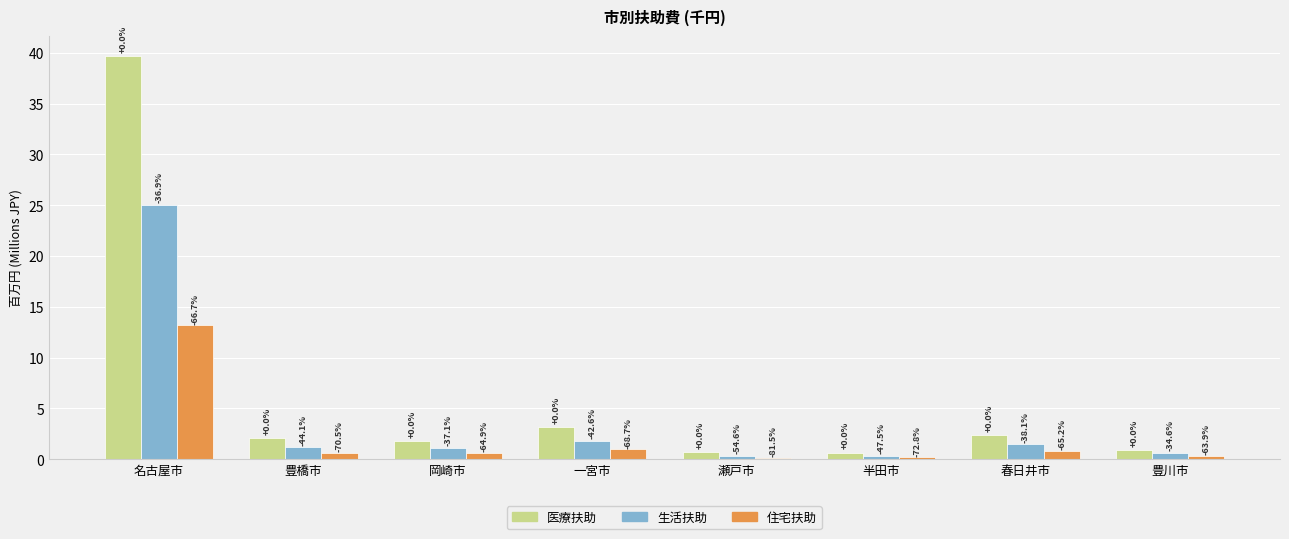

What are all the series names shown in the legend?

医療扶助, 生活扶助, 住宅扶助